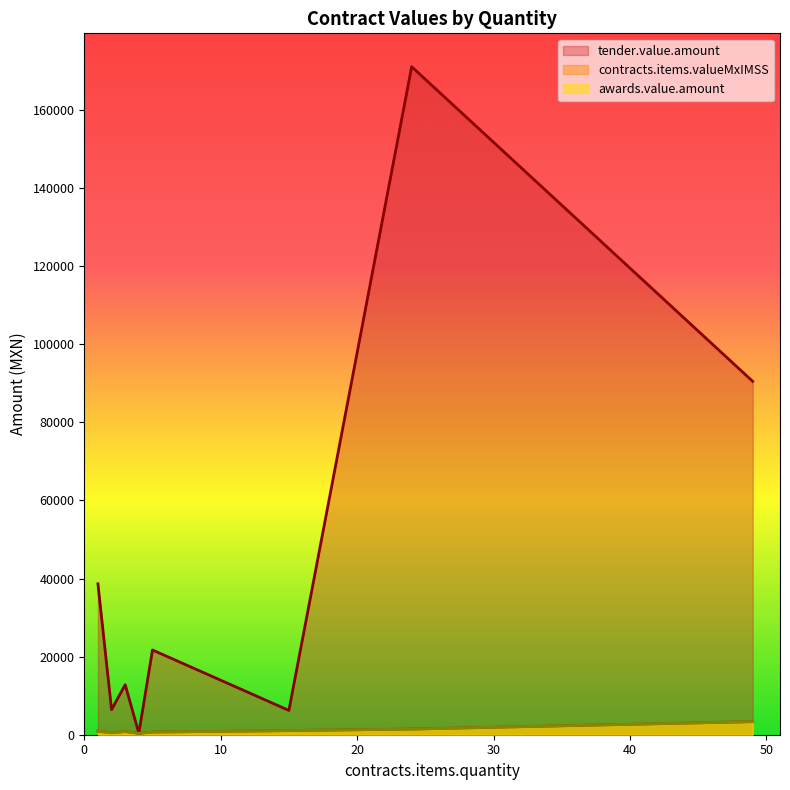

The value of contracts.items.valueMxIMSS at 2 is 31.0. True or false?

False